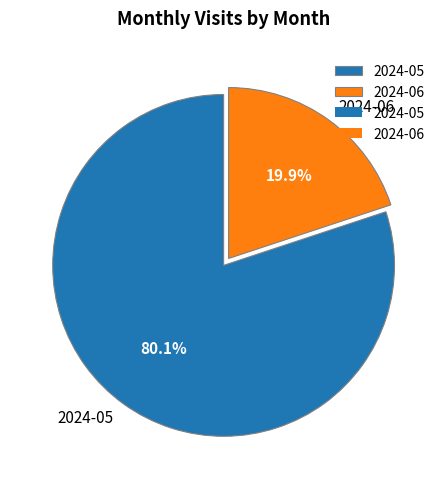

Which slice is the smallest?

2024-06